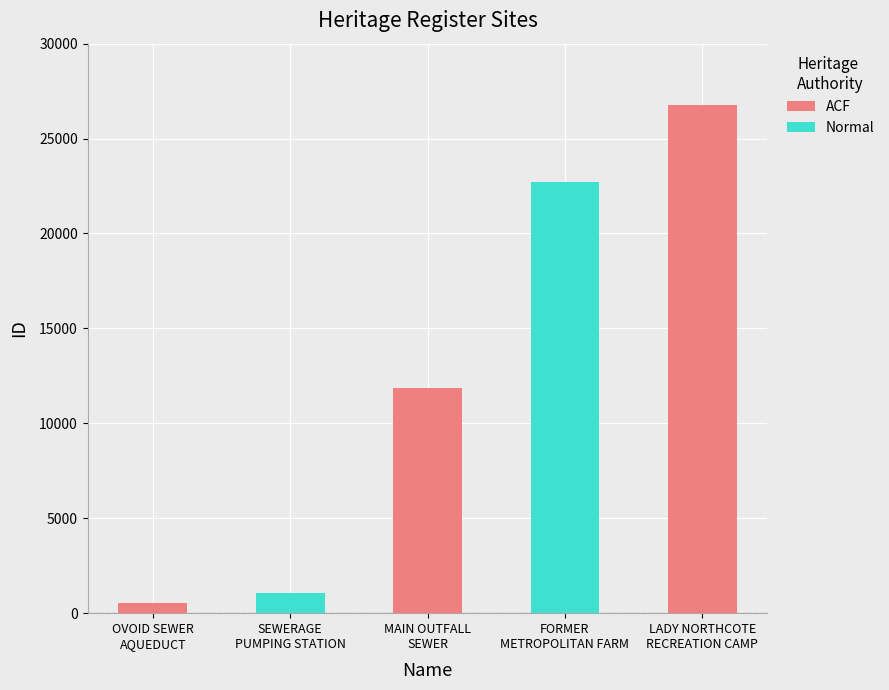

How many categories are shown in the chart?

5